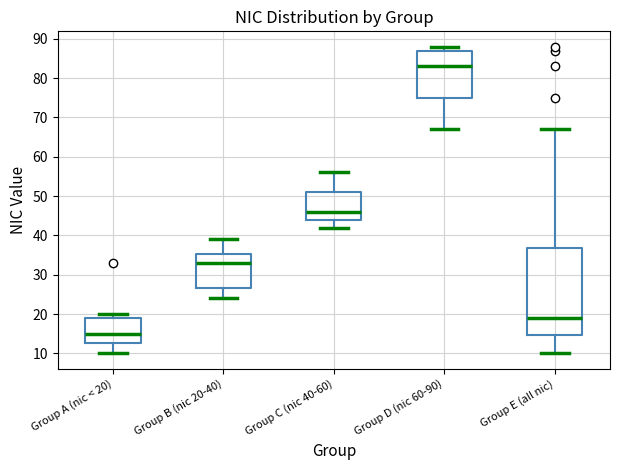

Which box is the tallest, from its lower edge to its upper edge?

Group E (all nic)